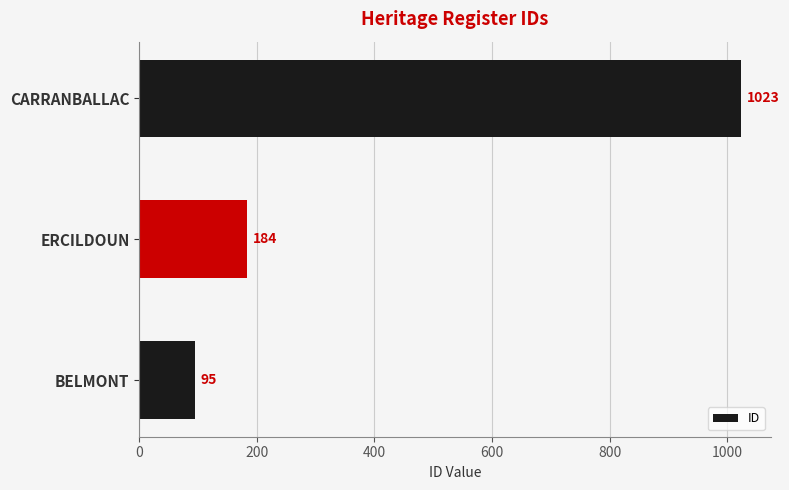

What is the difference between the second highest and minimum values?

89